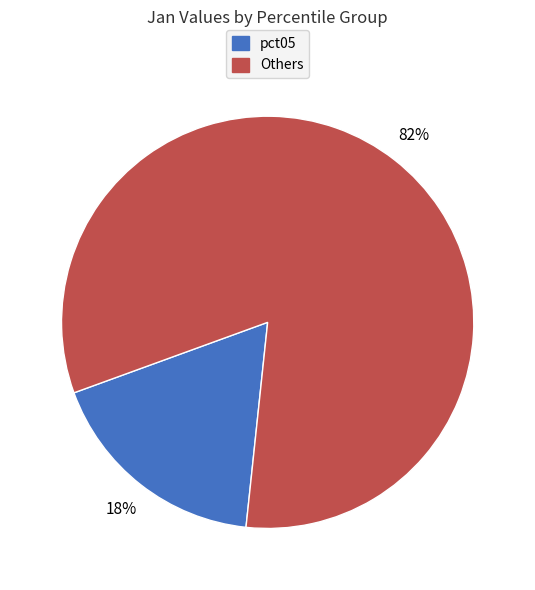

How many segments does this pie chart have?

2